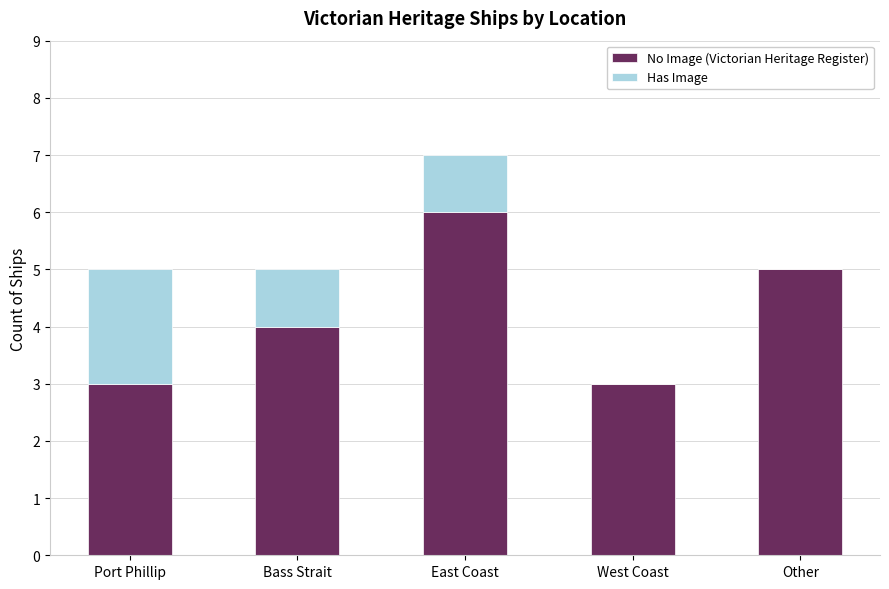

At which category is the sum across all series the highest?

East Coast